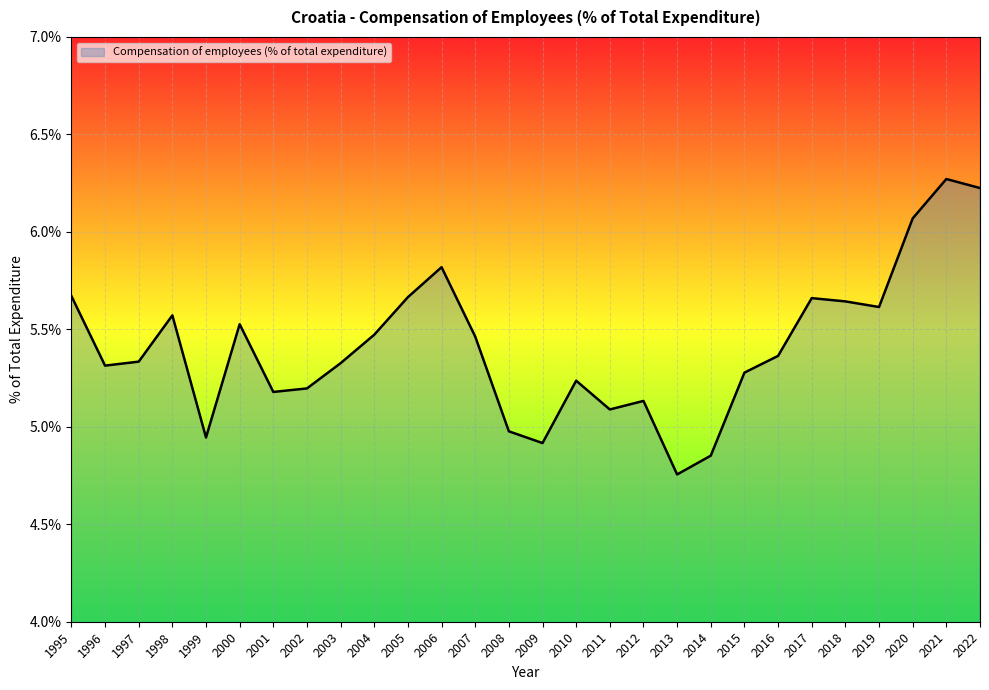

What is the change in value from 2009 to 2010?

+0.3